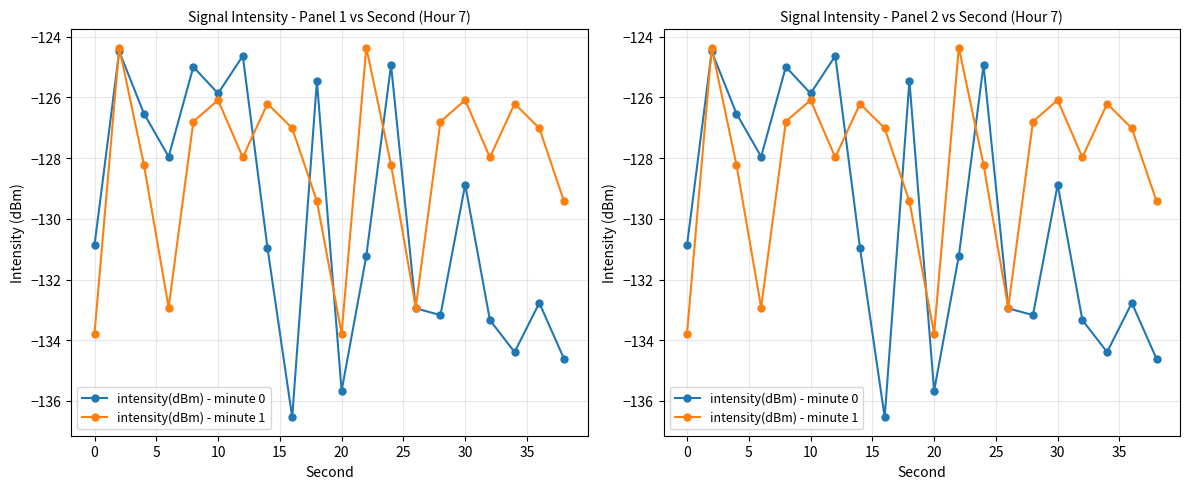

Reading right to left, extract all data points from this chart.

intensity(dBm) - minute 0: -134.6	-132.8	-134.4	-133.3	-128.9	-133.2	-132.9	-124.9	-131.2	-135.7	-125.5	-136.5	-131.0	-124.6	-125.9	-125.0	-128.0	-126.5	-124.5	-130.9
intensity(dBm) - minute 1: -129.4	-127.0	-126.2	-128.0	-126.1	-126.8	-132.9	-128.2	-124.4	-133.8	-129.4	-127.0	-126.2	-128.0	-126.1	-126.8	-132.9	-128.2	-124.4	-133.8